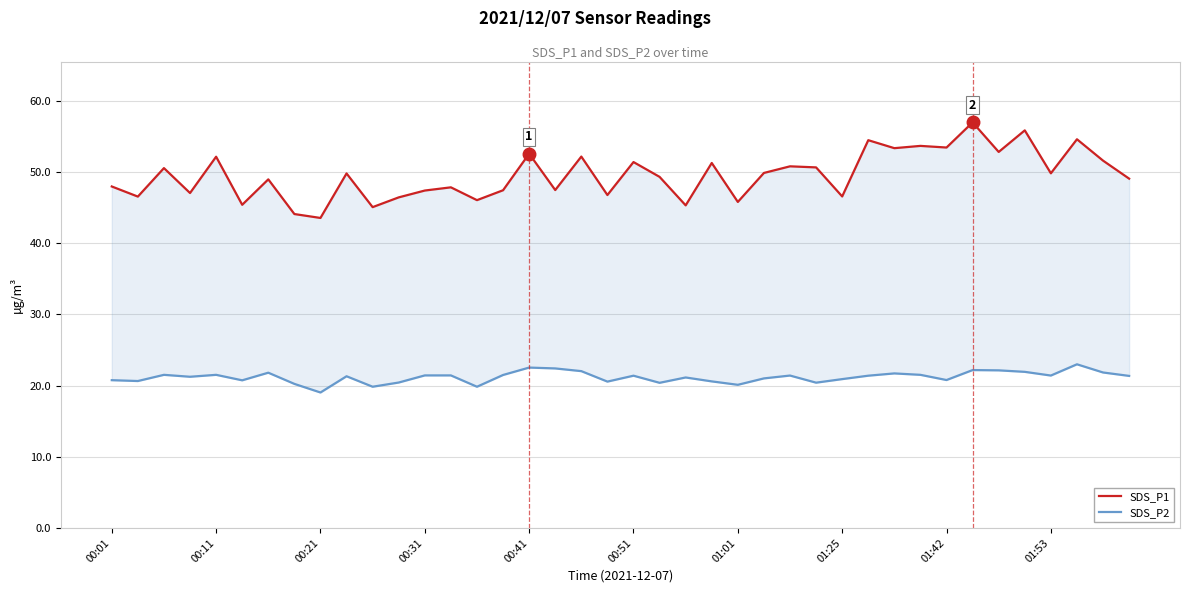

How many data points in SDS_P2 are less than 21?

15